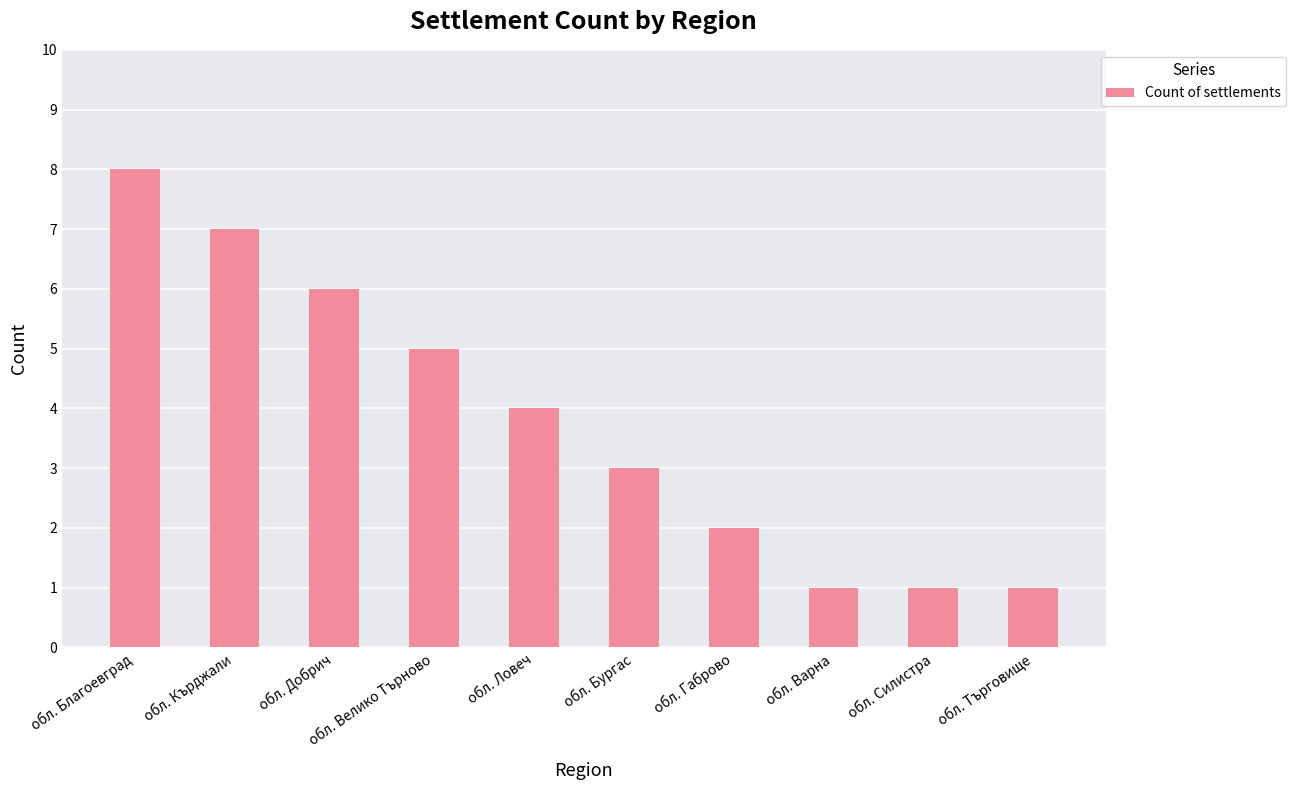

How many data points are less than 4?

5